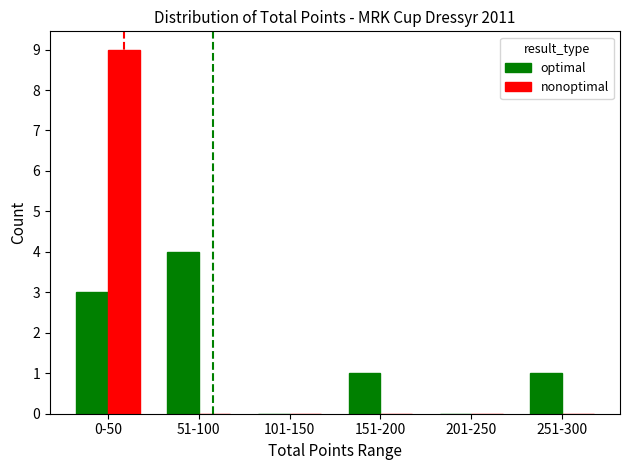

Reading right to left, extract all data points from this chart.

optimal: 1	0	1	0	4	3
nonoptimal: 0	0	0	0	0	9